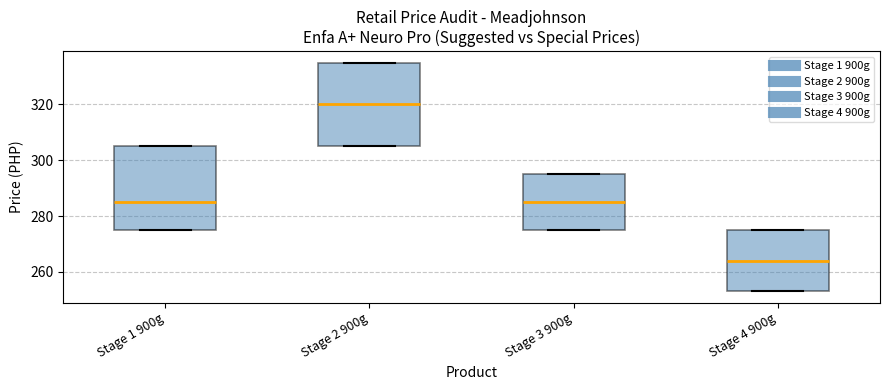

Reading left to right, read every box against the y-axis: the position of its median line, the range the box covers, and the ends of its whiskers. The values are not printed on the chart, so give them approximately, as read against the axis.

Stage 1 900g: median 286, box 276 to 306, whiskers 276 to 306
Stage 2 900g: median 320, box 306 to 336, whiskers 306 to 336
Stage 3 900g: median 286, box 276 to 296, whiskers 276 to 296
Stage 4 900g: median 264, box 254 to 276, whiskers 254 to 276